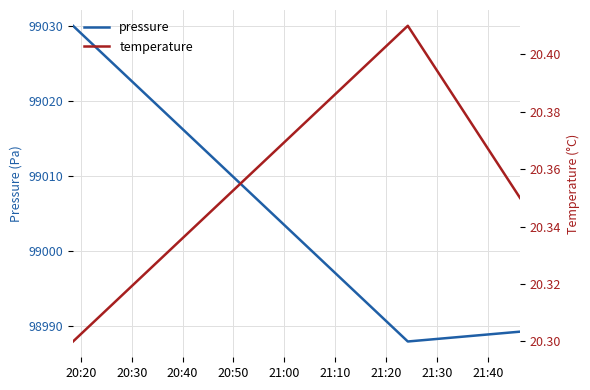

What is the highest value of the pressure series?

99030.0